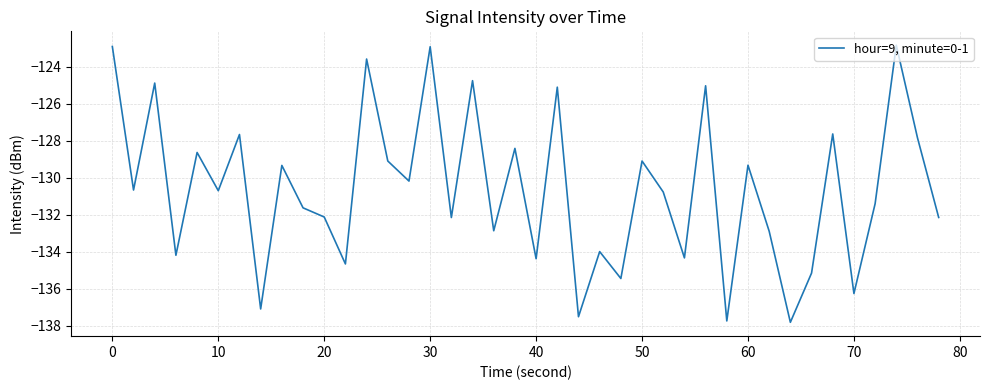

What is the greatest value displayed?

-122.8